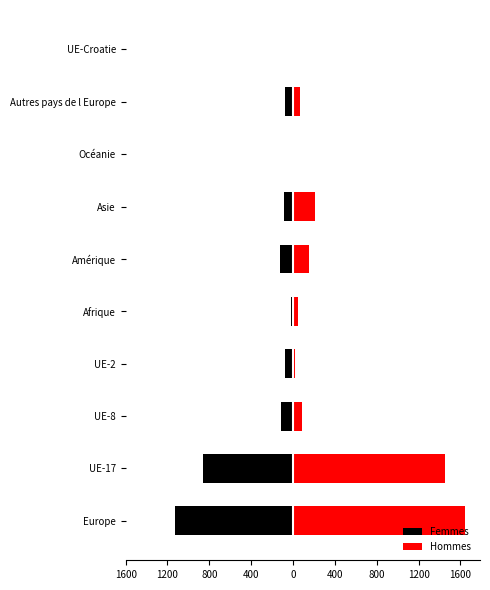

How many bars are there in total?

20